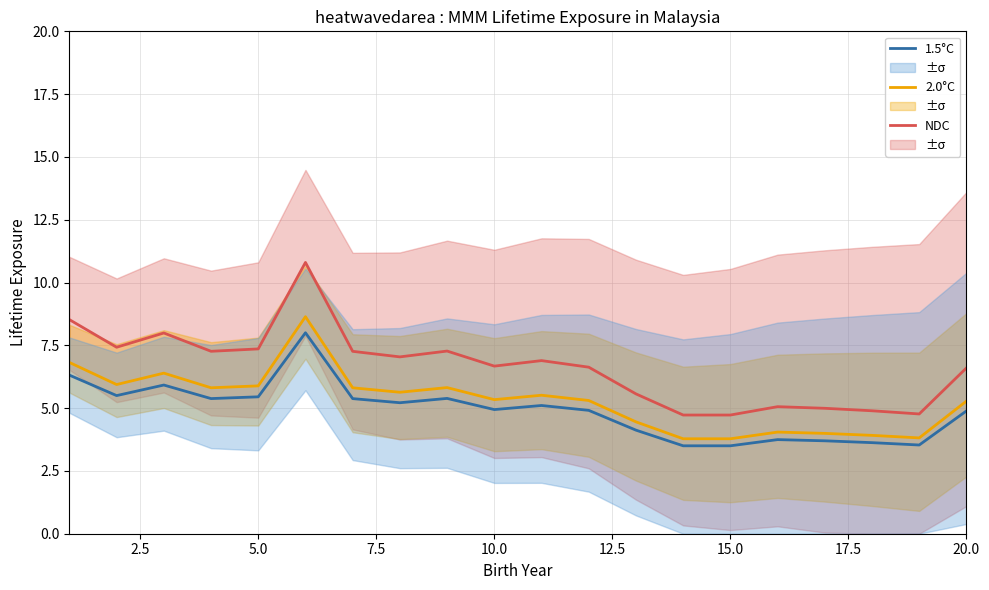

True or false: 2.0°C and NDC cross at least once.

False